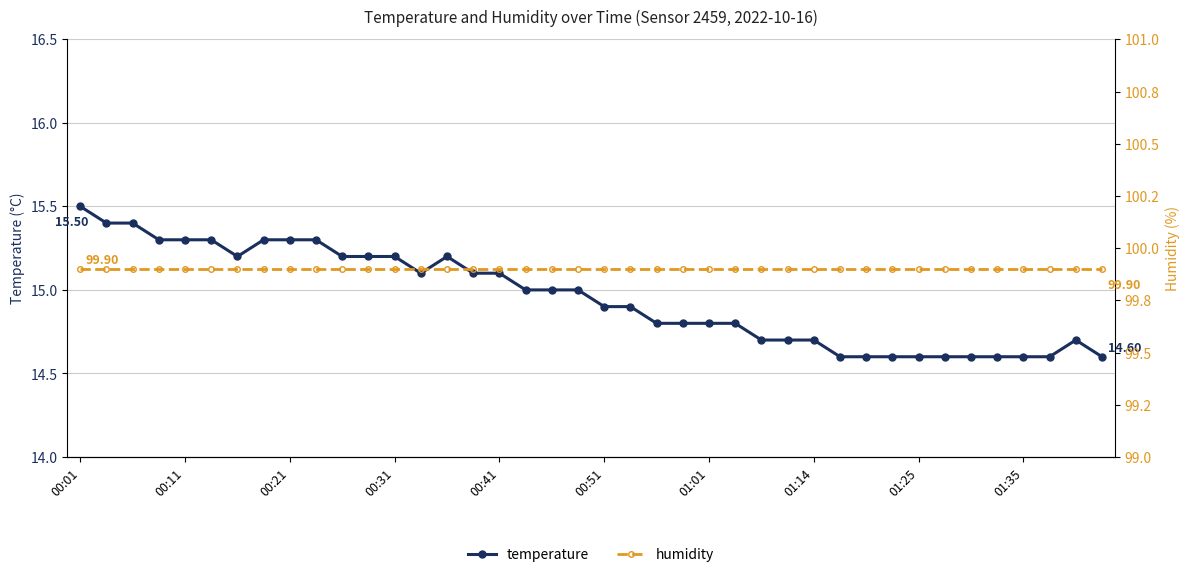

Is it true that temperature equals 22.8 at 18?

False